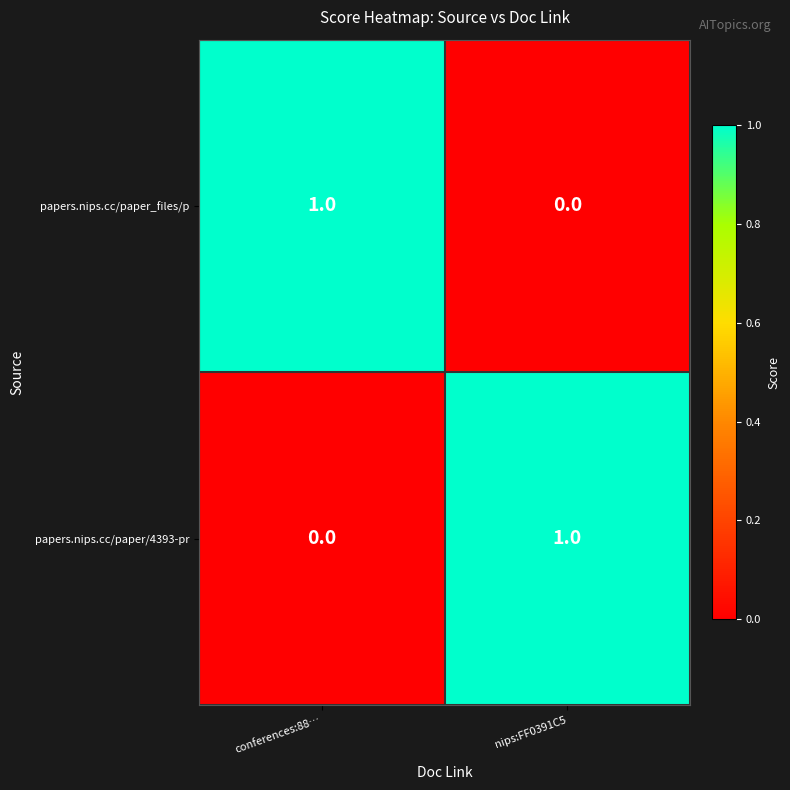

Is the value of papers.nips.cc/paper_files/p at nips:FF0391C5 greater than the value of papers.nips.cc/paper/4393-pr at nips:FF0391C5?

No